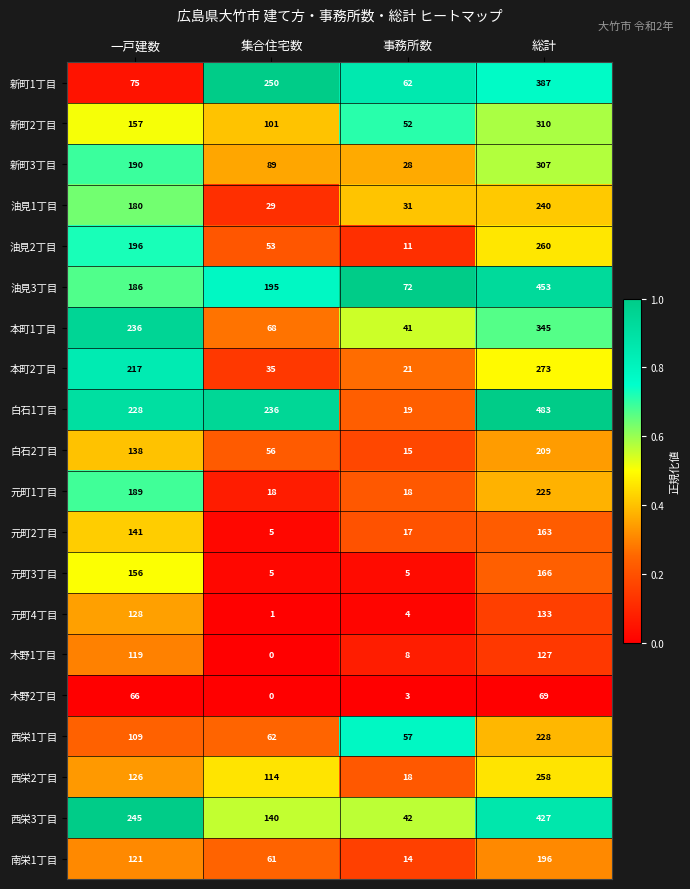

At which label does 新町2丁目 reach its minimum?

事務所数